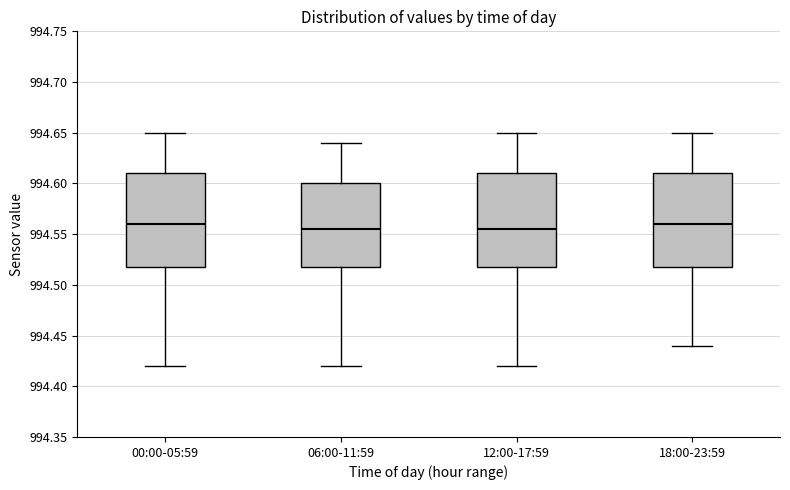

Reading left to right, transcribe this box plot: for each box, give where its median line is, the range the box spans, and where its two whiskers end, as read against the y-axis. The values are not printed on the chart, so give them approximately, as read against the axis.

00:00-05:59: median 994.560, box 994.520 to 994.610, whiskers 994.420 to 994.650
06:00-11:59: median 994.555, box 994.520 to 994.600, whiskers 994.420 to 994.640
12:00-17:59: median 994.555, box 994.520 to 994.610, whiskers 994.420 to 994.650
18:00-23:59: median 994.560, box 994.520 to 994.610, whiskers 994.440 to 994.650